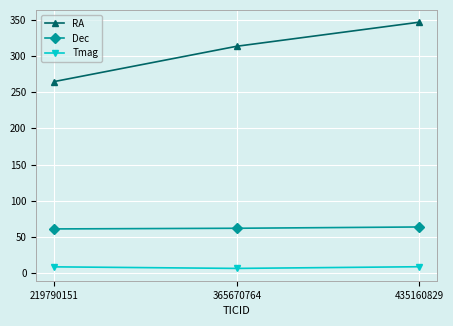

Which series has the widest spread of values?

RA